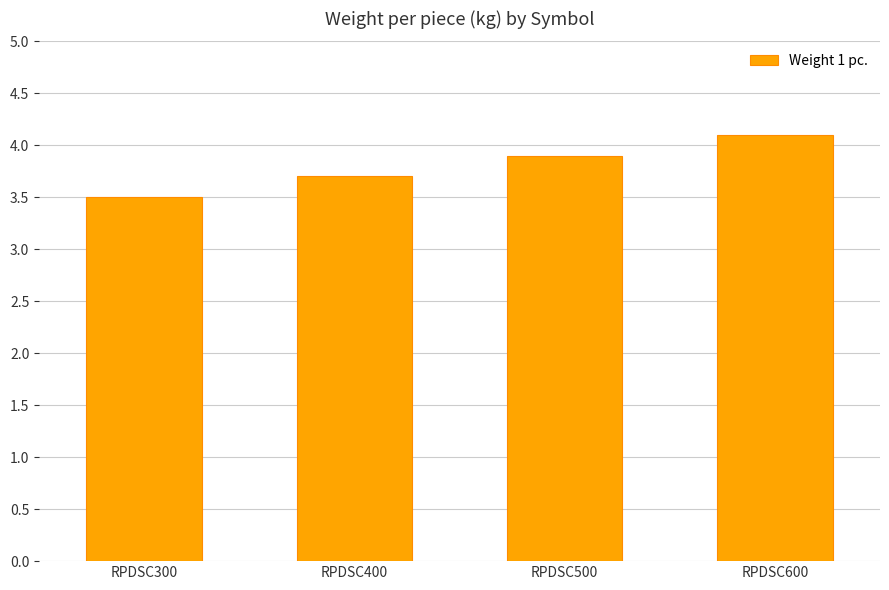

What is the value of the 1st bar from the left?

3.5